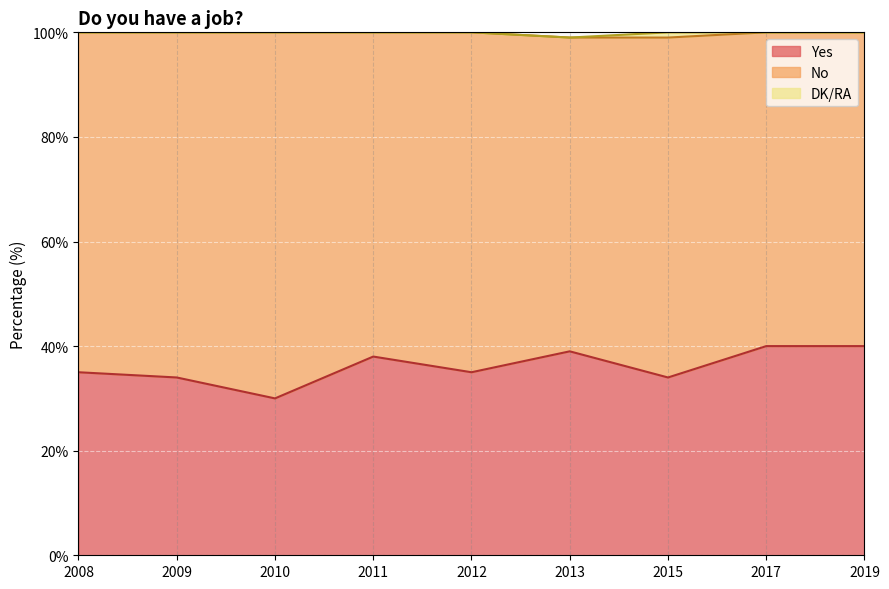

True or false: DK/RA and Yes intersect in this chart.

False